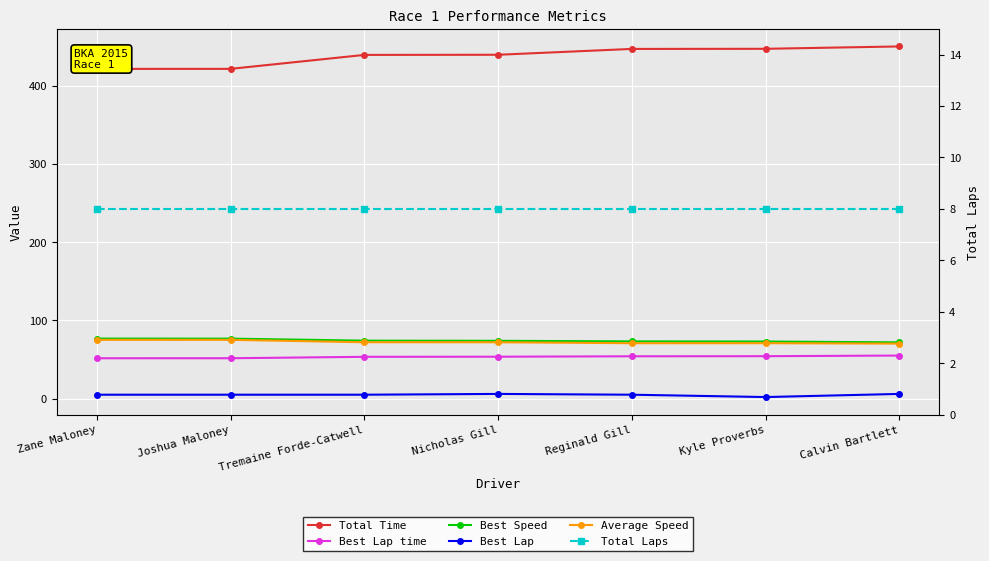

At which label does Average Speed first exceed 72?

Zane Maloney